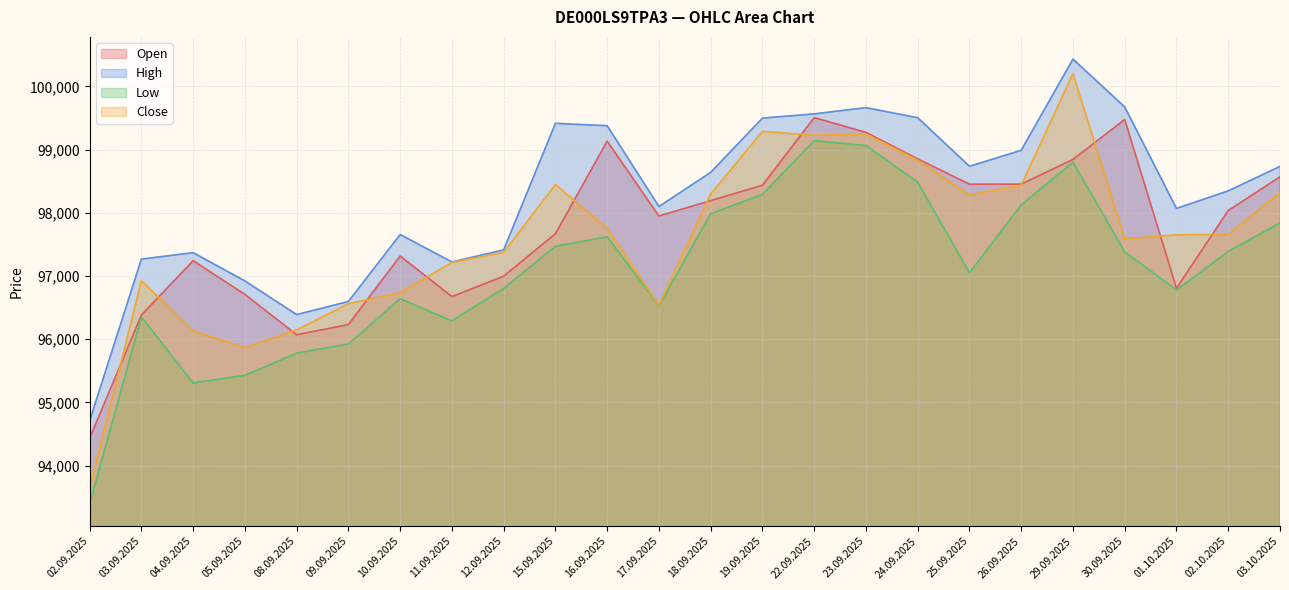

In Open, how many points are higher than both neighbors (excluding endpoints)?

5